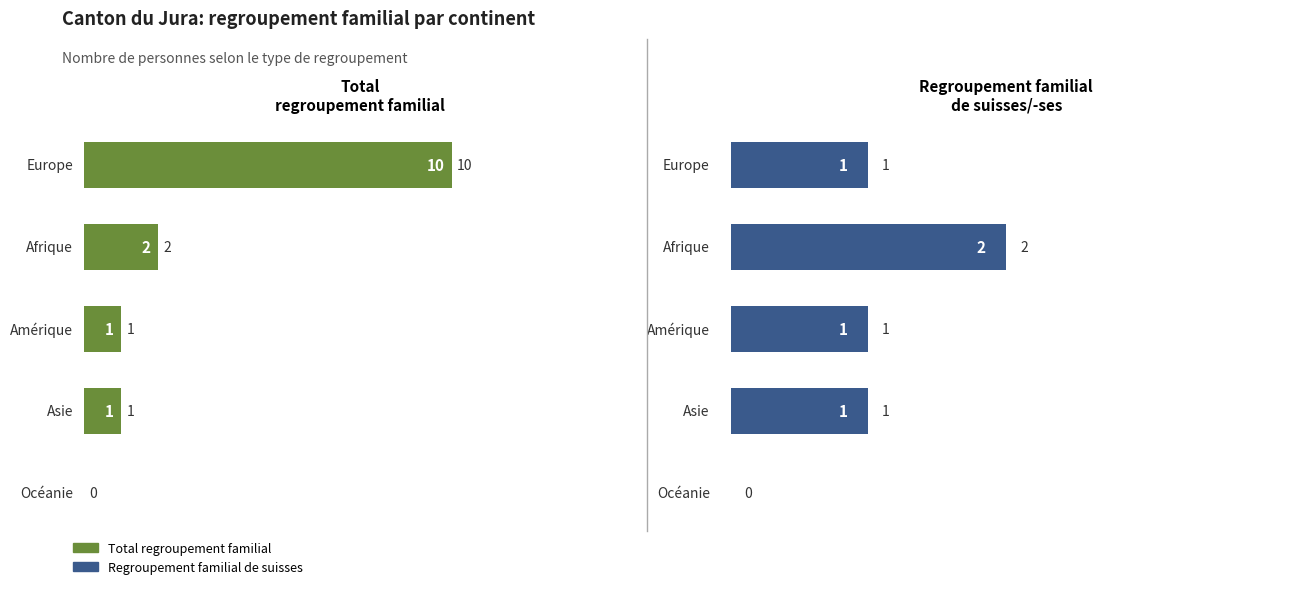

What is the average value of the Total regroupement familial series?

3